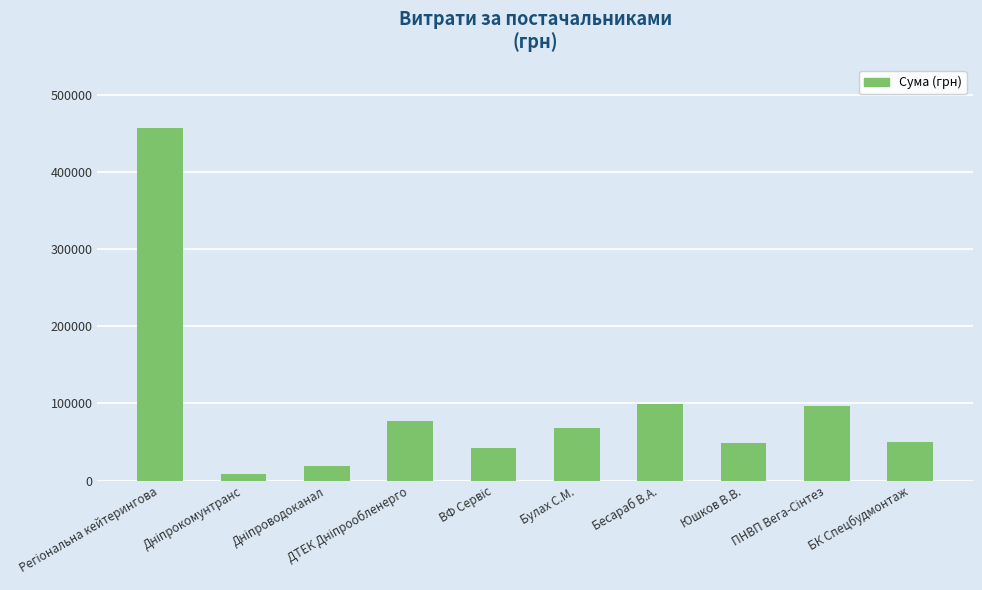

What is the difference between the maximum and minimum values?

448354.8